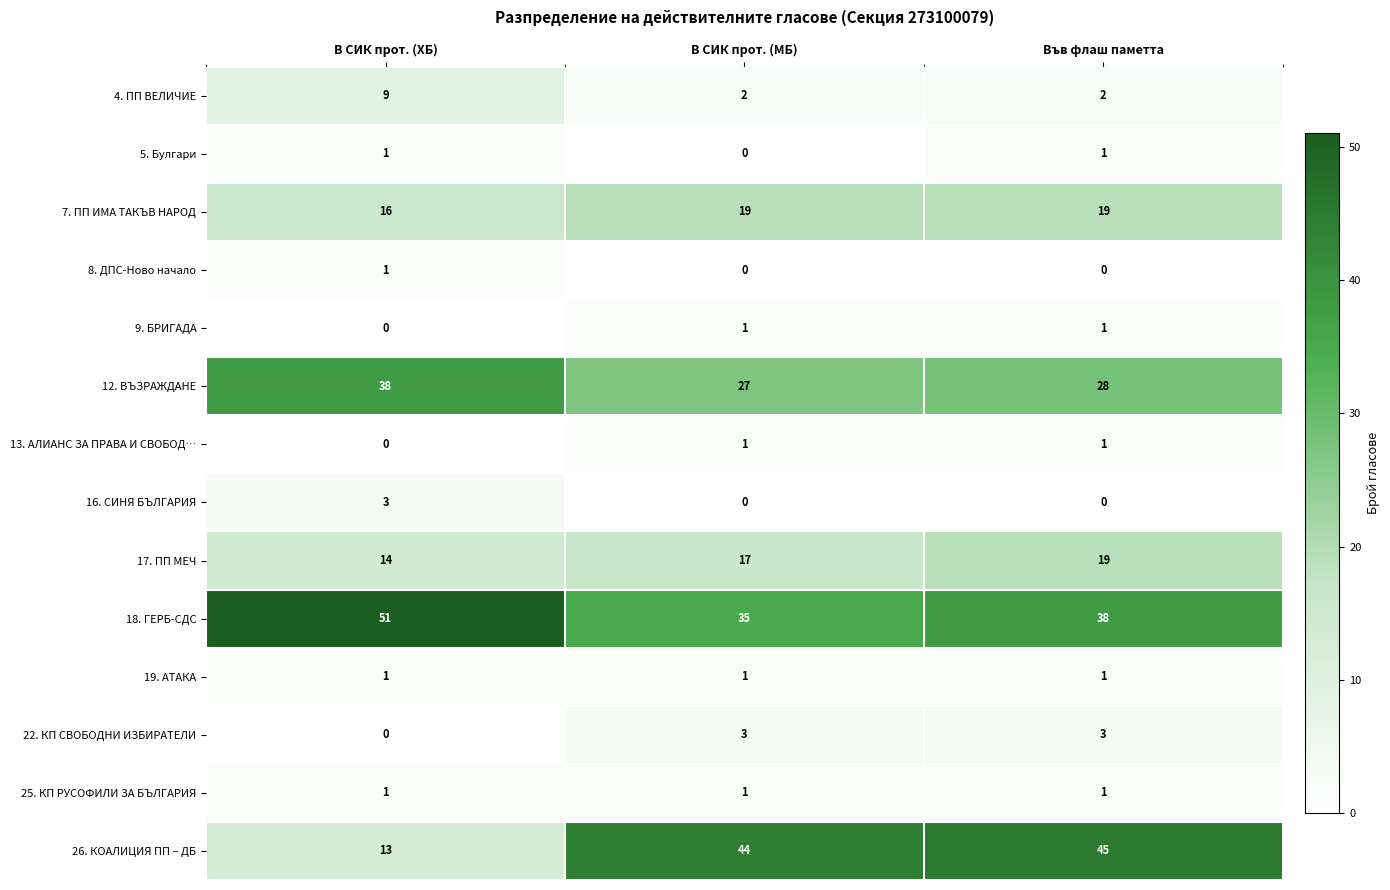

What is the sum of the 4. ПП ВЕЛИЧИЕ values at В СИК прот. (МБ) and В СИК прот. (ХБ)?

11